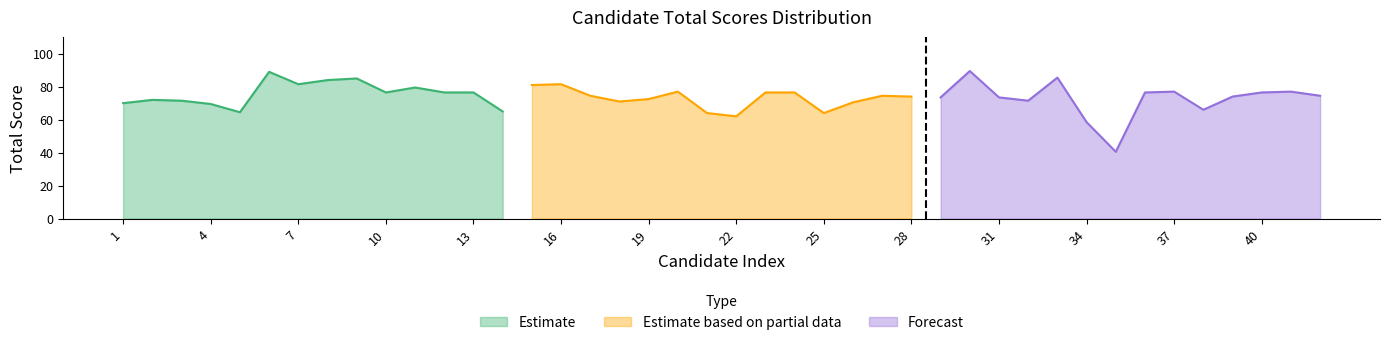

What is the lowest value of the Estimate series?

64.5